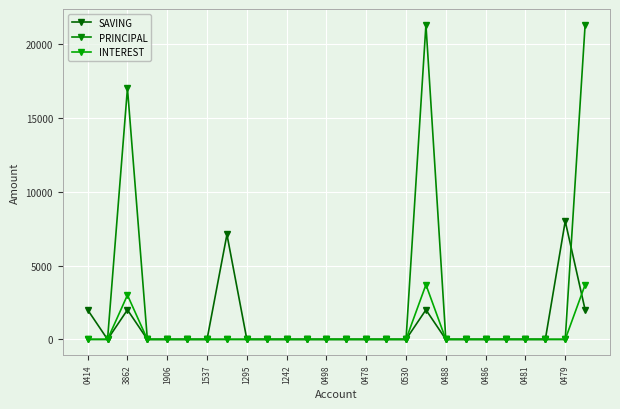

What is the average value of the INTEREST series?

400